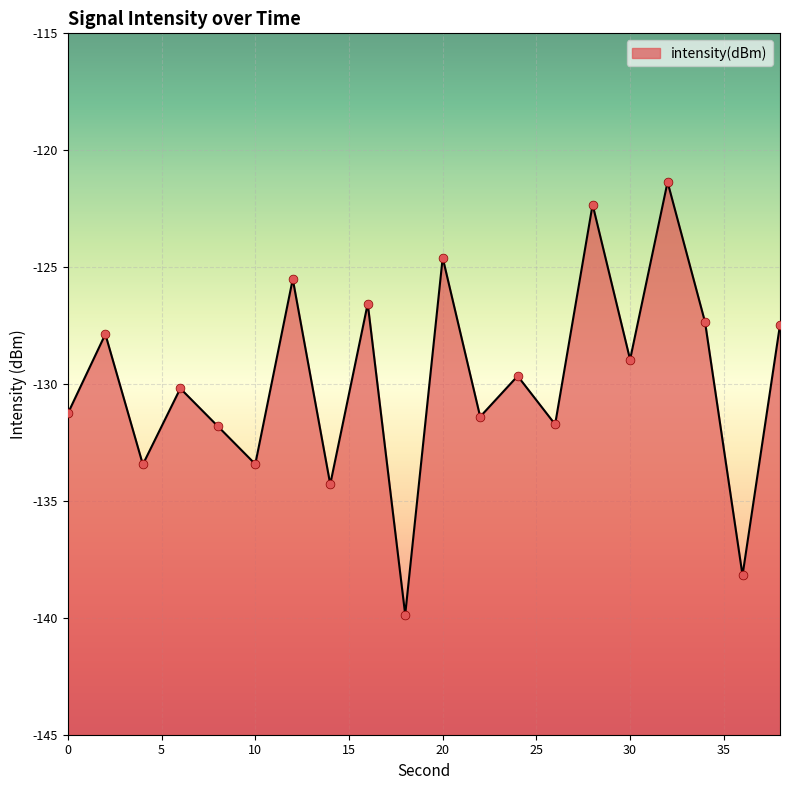

What is the change in value from 2 to 20?

+3.3